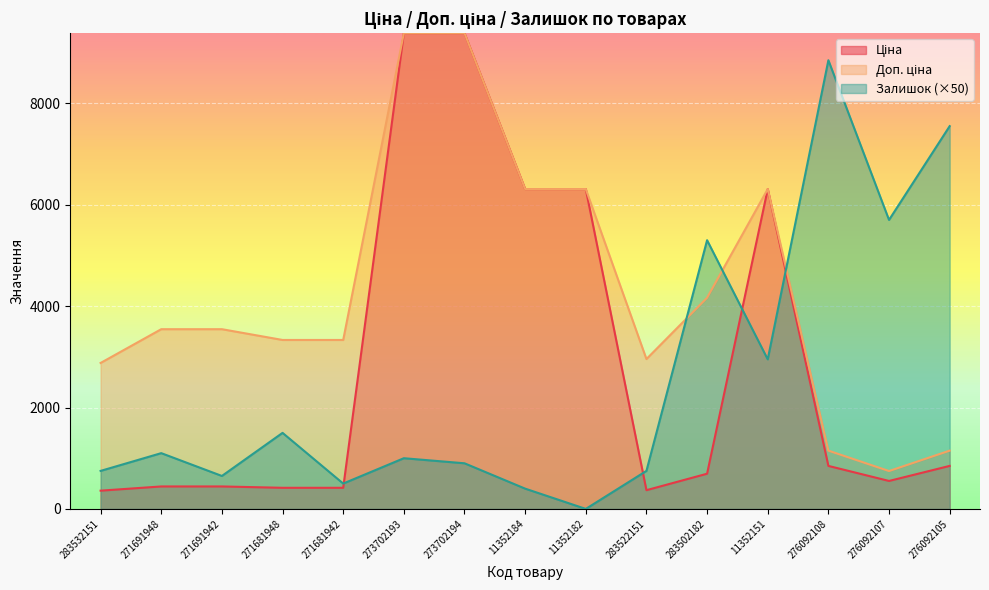

At which category does Ціна reach its first local valley?

283522151